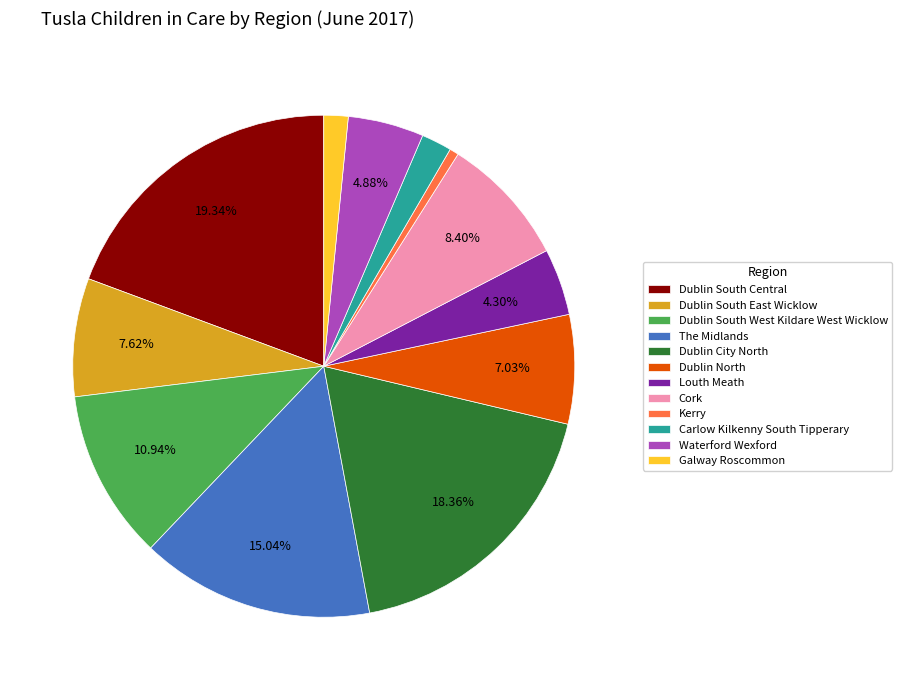

The Cork slice represents 8% of the pie. True or false?

True